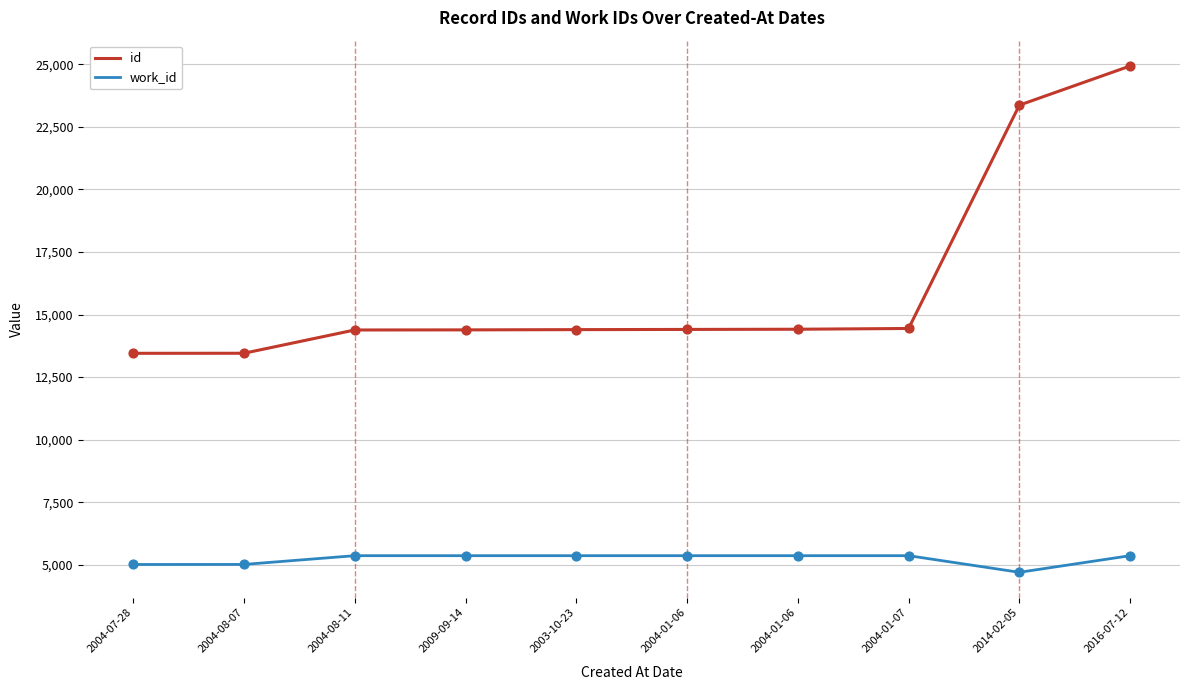

At which category is the sum across all series the highest?

2016-07-12